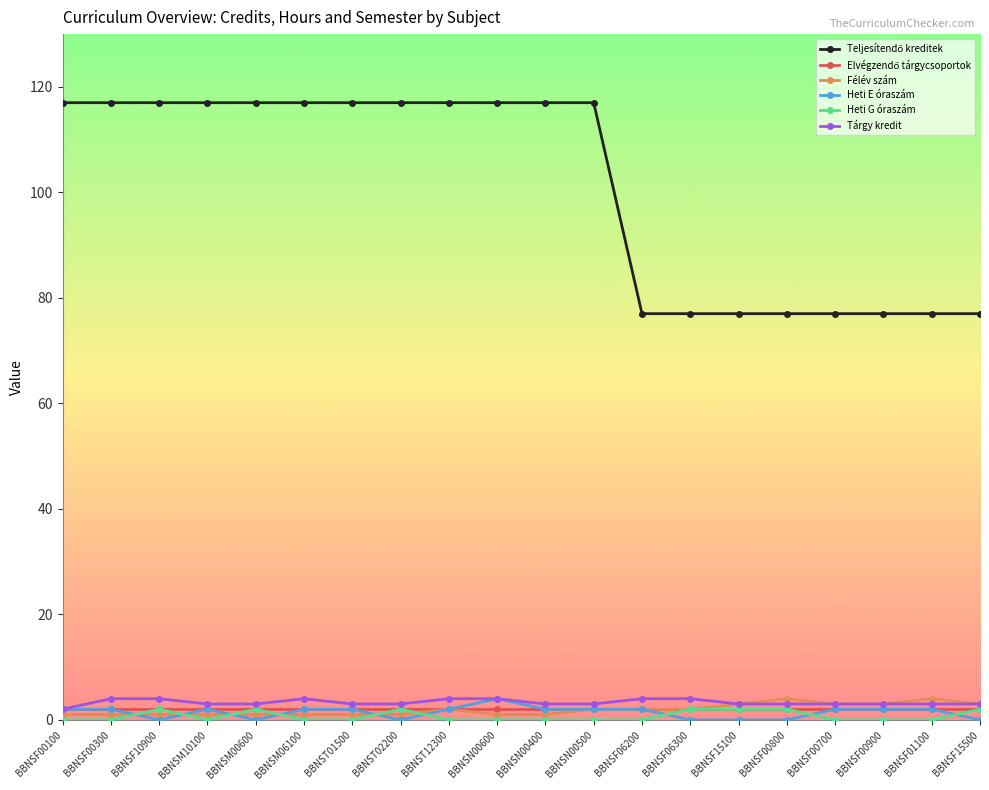

At how many categories does at least one series exceed 61?

20